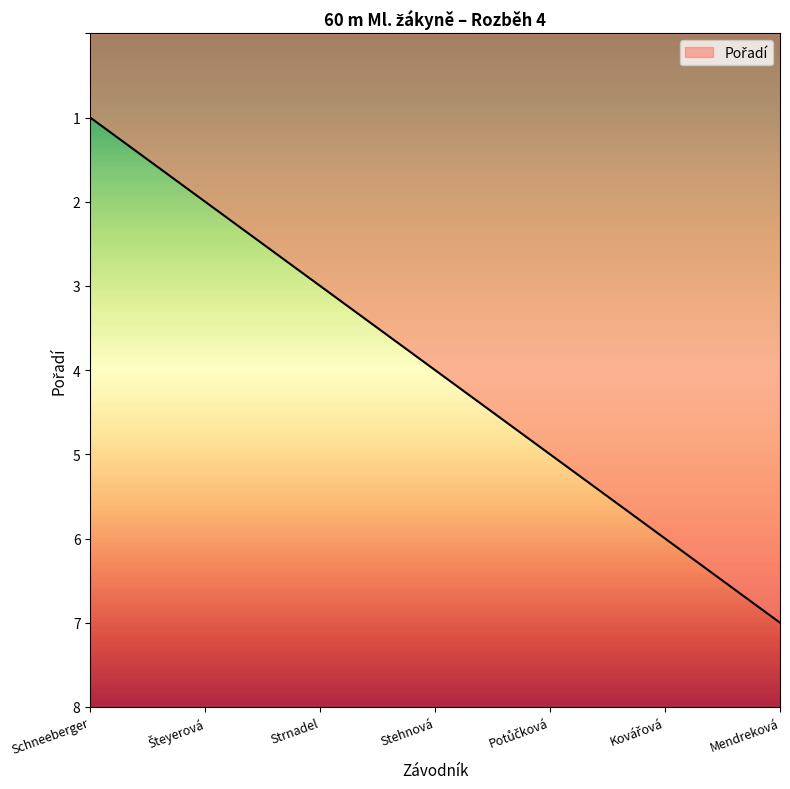

At which category does the chart reach its peak across all series?

Mendreková